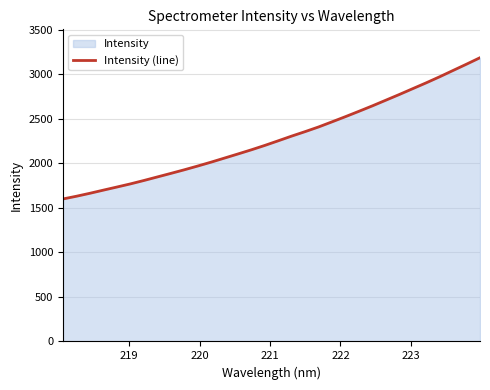

What is the difference between the maximum and minimum values?

1587.5